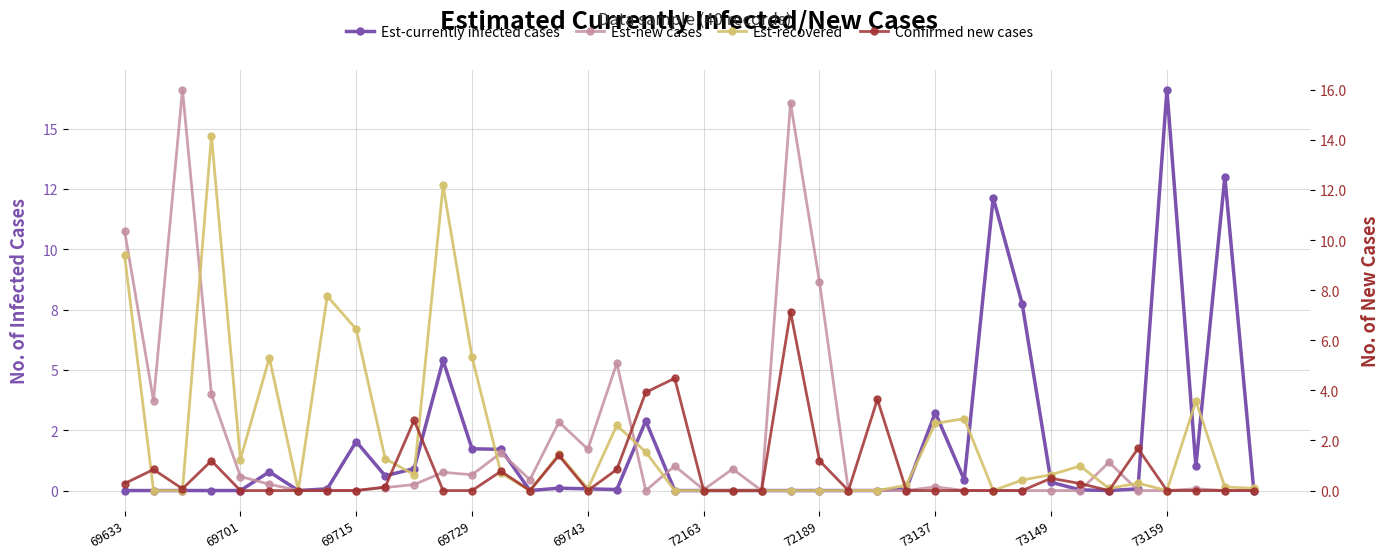

Rank the series by their maximum value, from highest to lowest.

Est-currently infected cases, Est-new cases, Est-recovered, Confirmed new cases